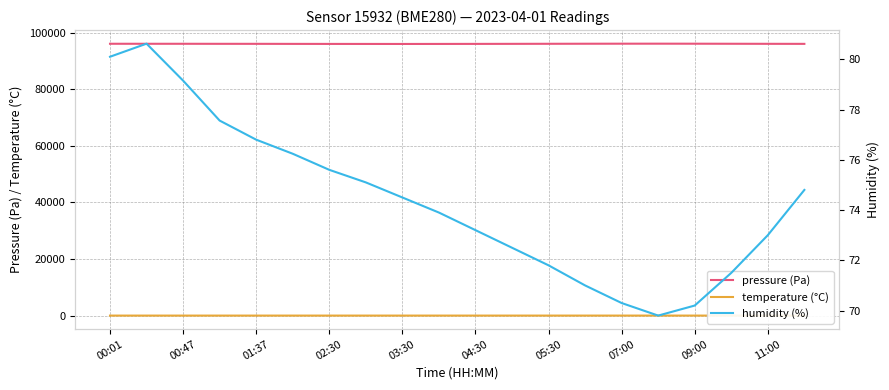

How many interior local peaks does the pressure (Pa) series have?

2